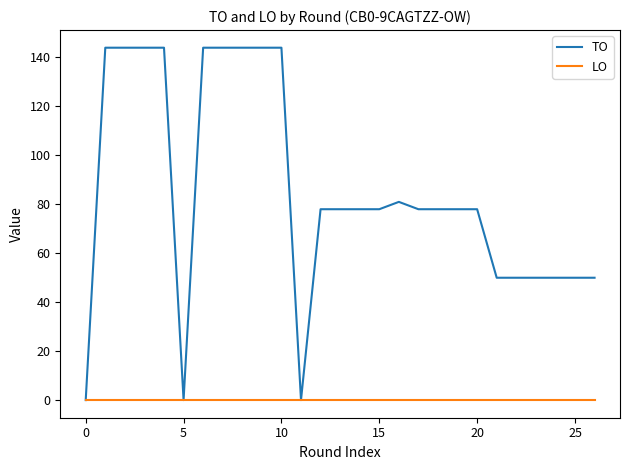

Rank the series by their average value, from highest to lowest.

TO, LO